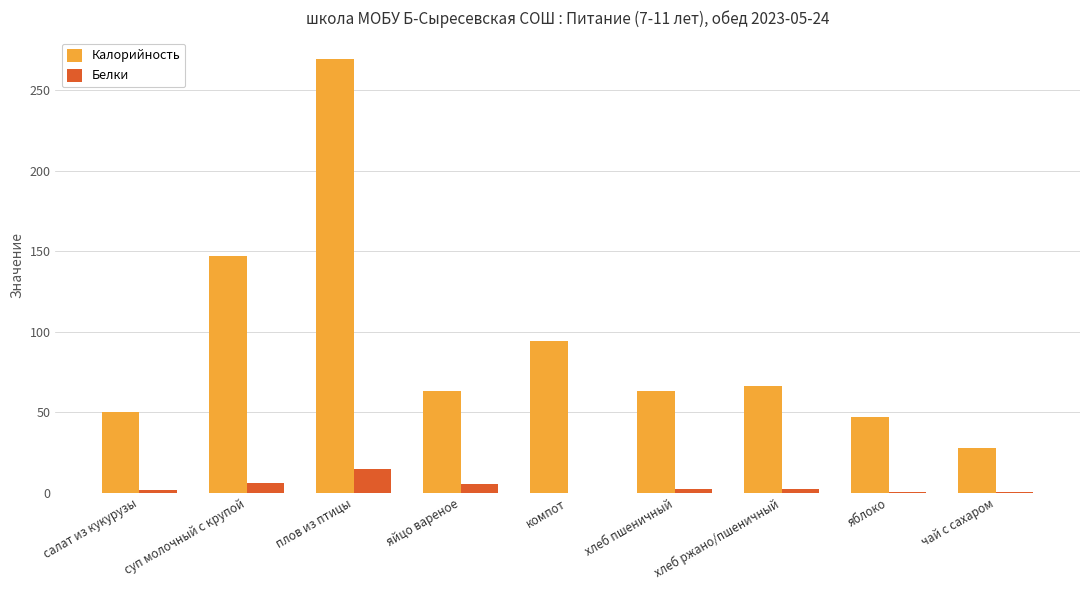

What value does the Белки series have at суп молочный с крупой?

5.8